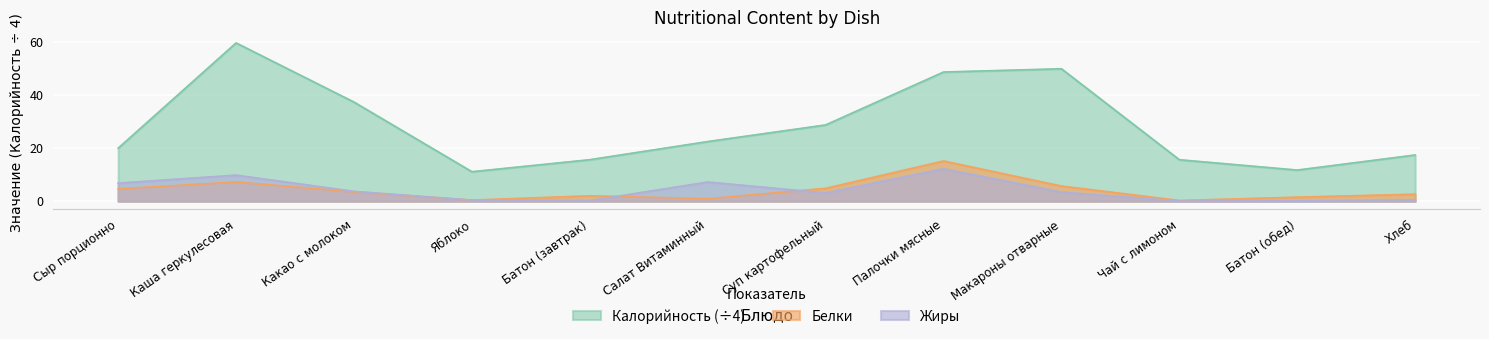

True or false: Калорийность and Жиры cross at least once.

False